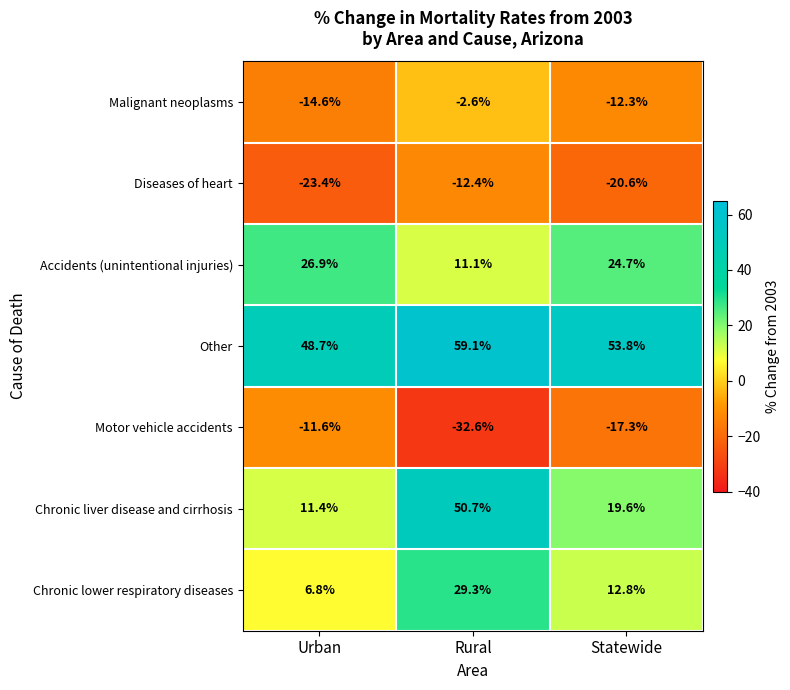

The value of Chronic liver disease and cirrhosis at Statewide is 25.7. True or false?

False